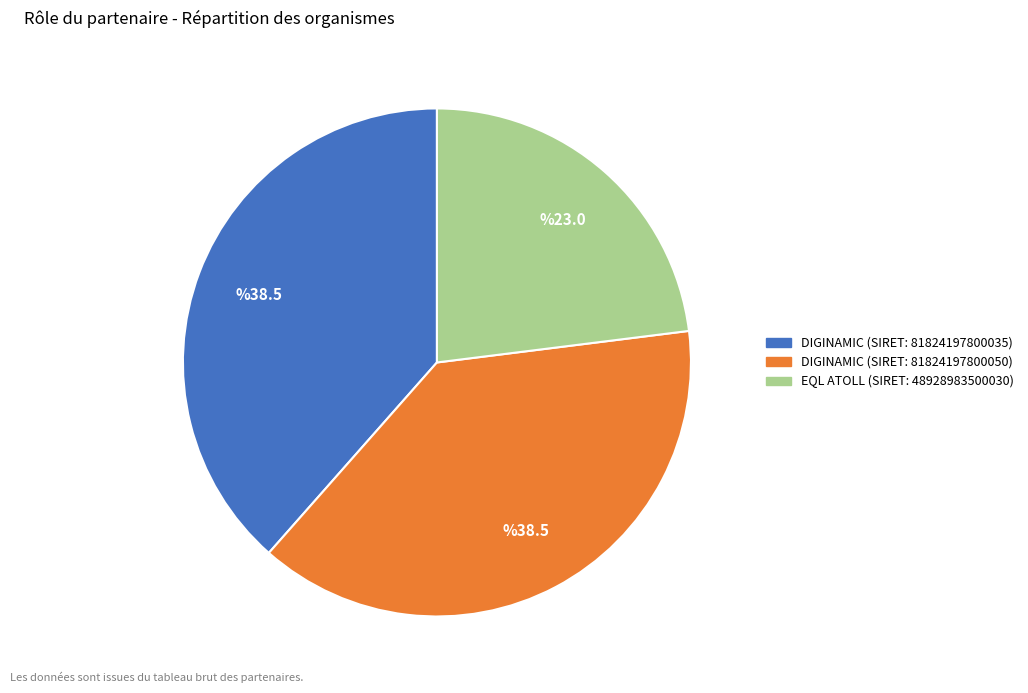

Does any single category account for the majority?

No